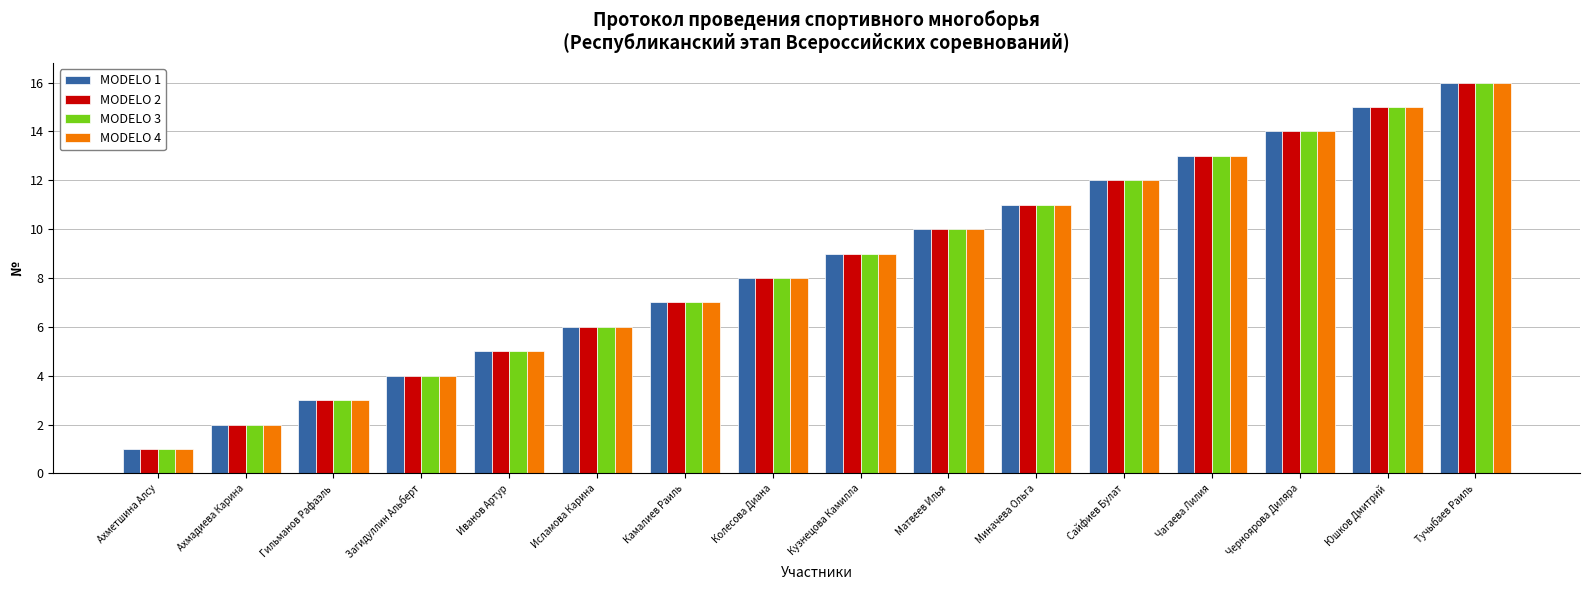

The MODELO 3 series shows 2 at Камалиев Раиль. True or false?

False